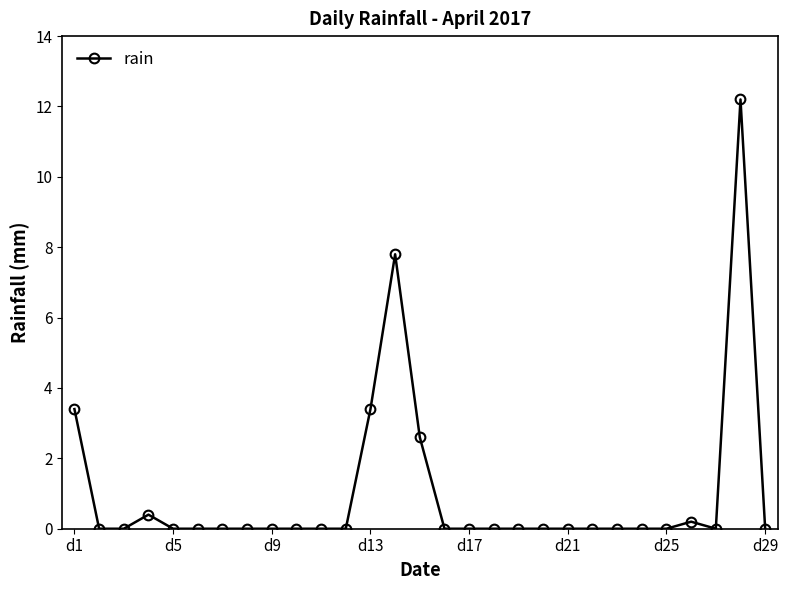

What is the greatest value displayed?

12.2